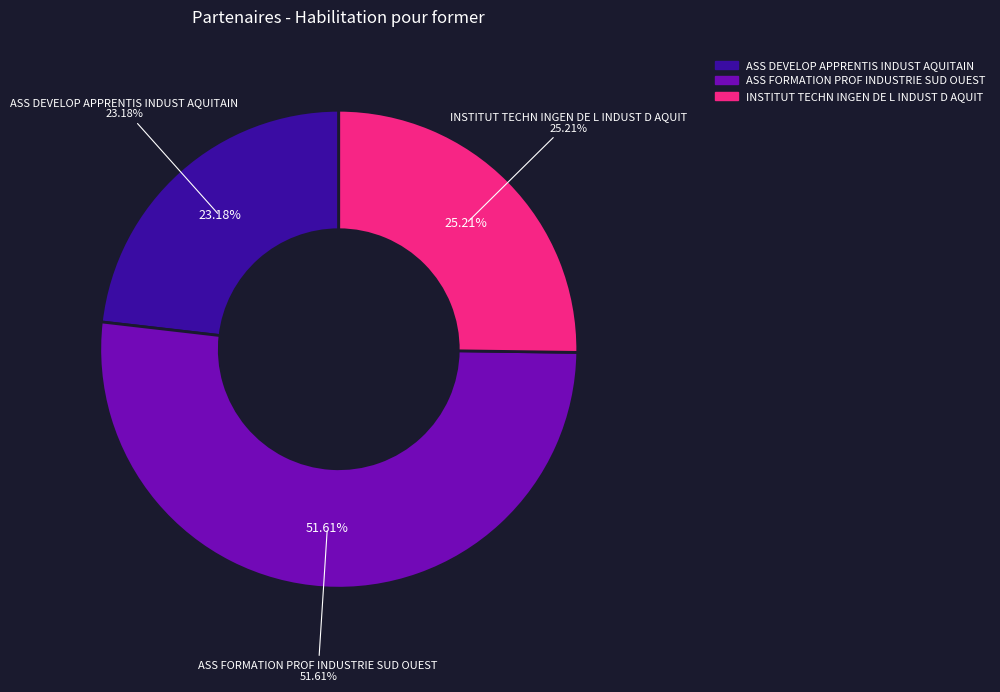

Which category has the biggest portion of the pie?

ASS FORMATION PROF INDUSTRIE SUD OUEST